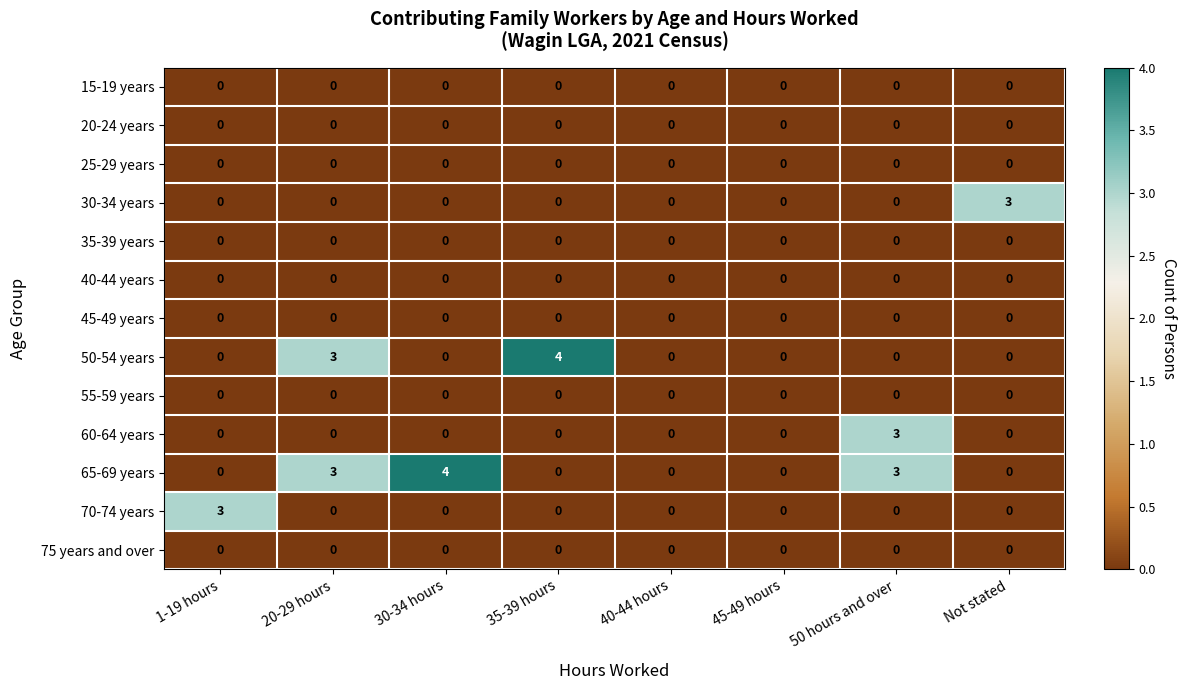

At how many categories does at least one series exceed 2?

6